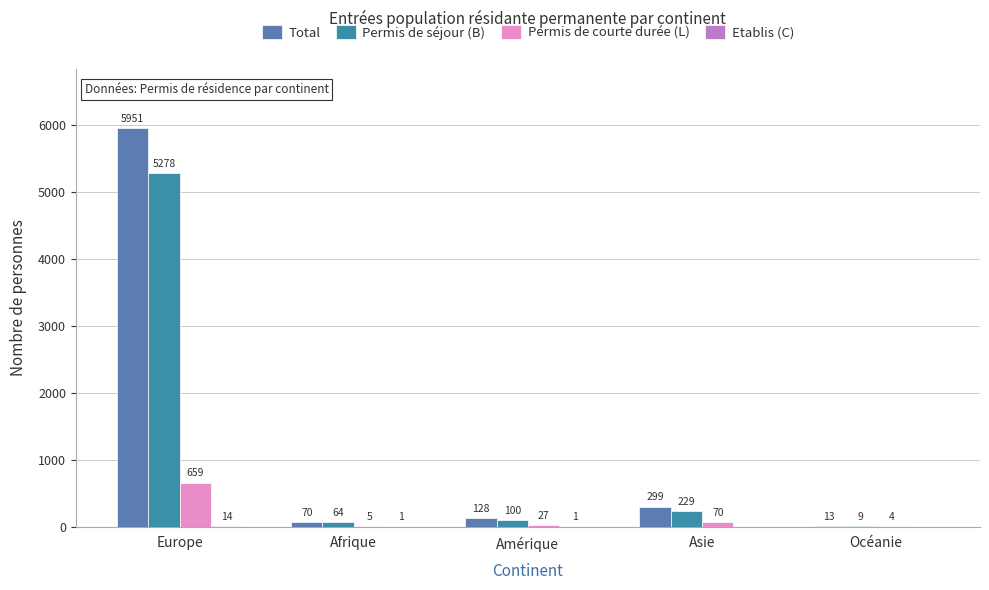

Which category has the lowest value in the Etablis (C) series?

Asie